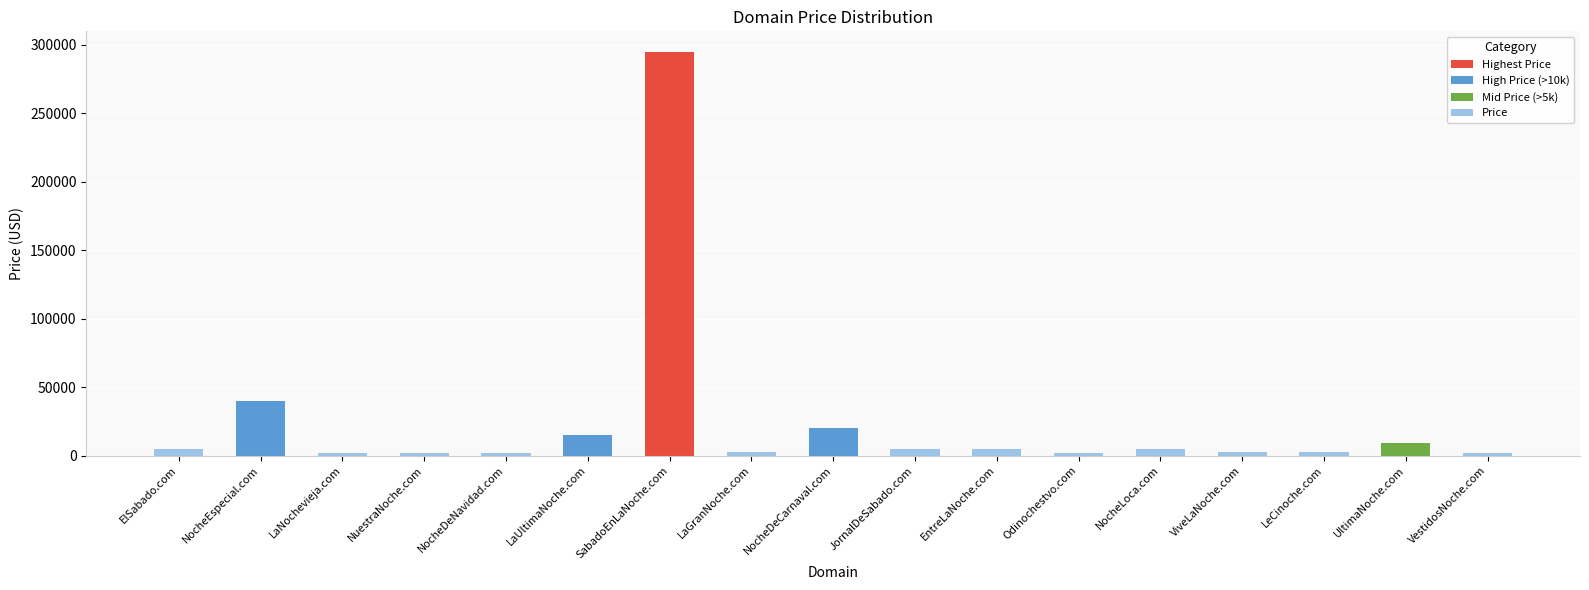

Read the value at ElSabado.com.

4888